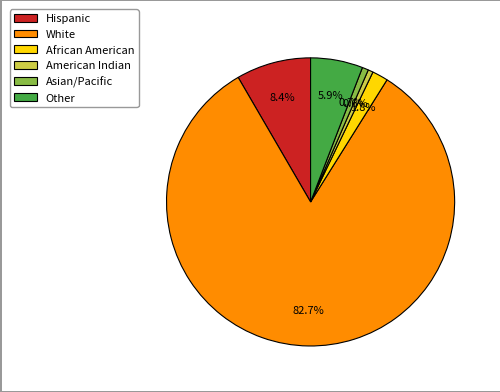

The Hispanic slice represents 1% of the pie. True or false?

False